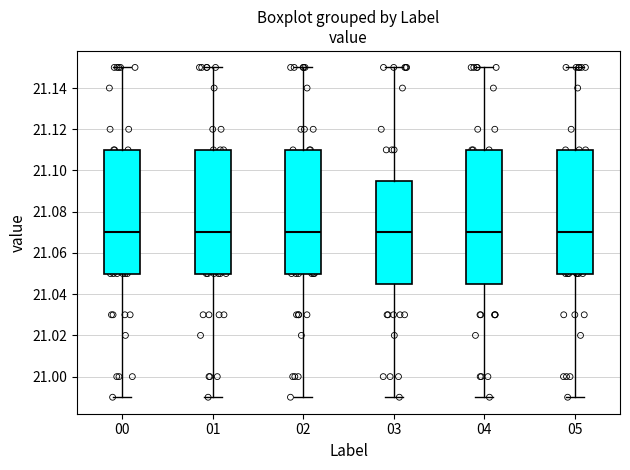

Which box is the tallest, from its lower edge to its upper edge?

04